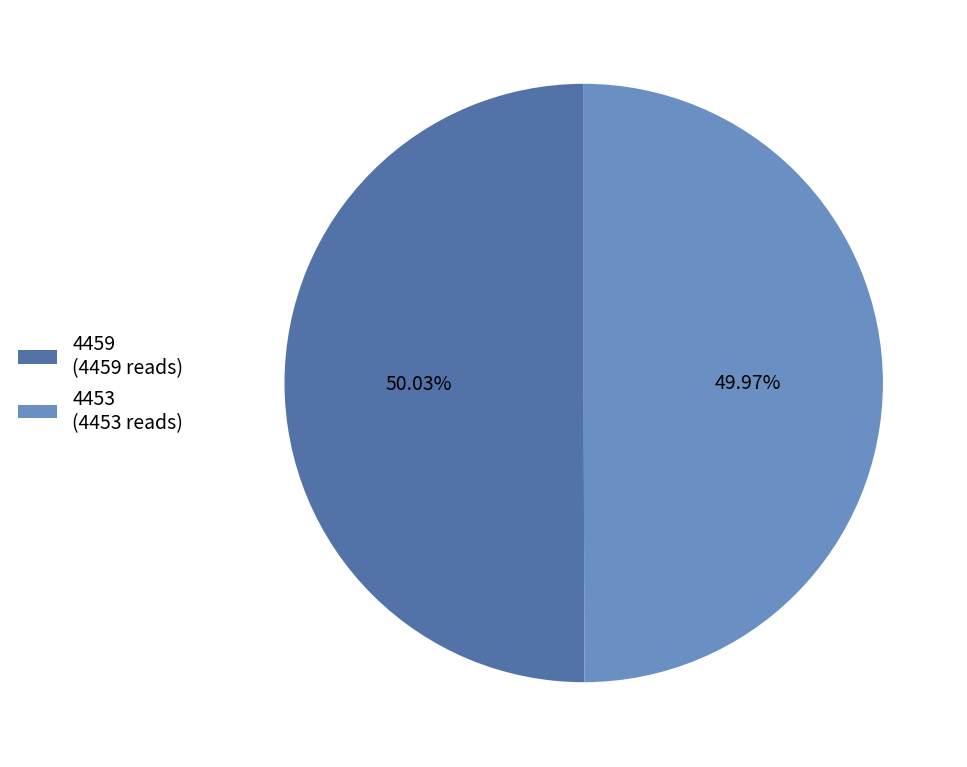

Is the sum of 4459 (4459 reads) and 4453 (4453 reads) greater than half?

Yes